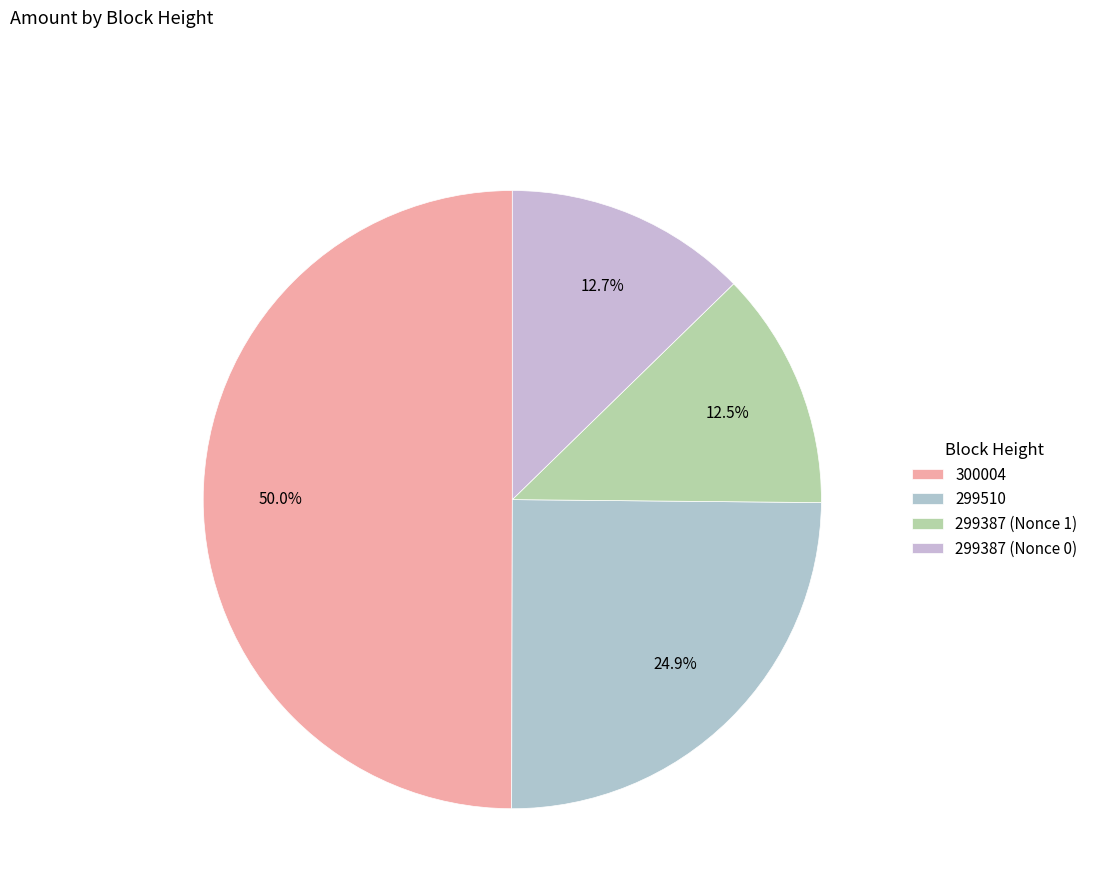

The 299510 slice represents 25% of the pie. True or false?

True